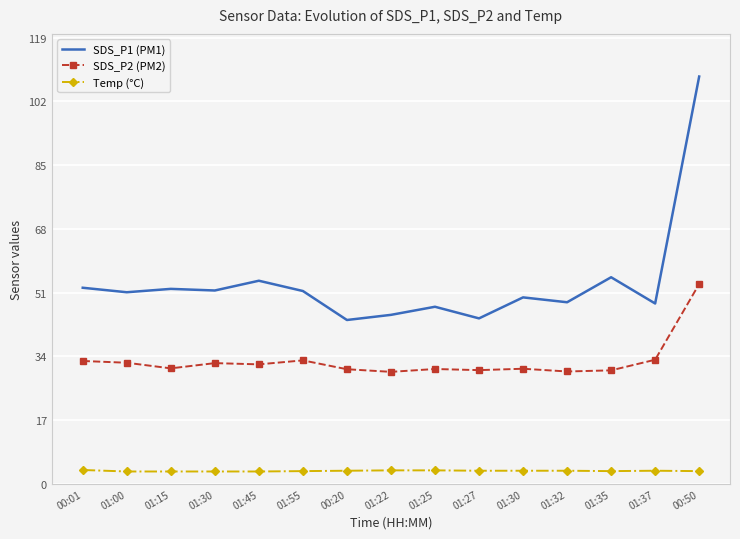

Reading left to right, extract all data points from this chart.

SDS_P1 (PM1): 00:01=52.3	01:00=51.1	01:15=52.0	01:30=51.6	01:45=54.2	01:55=51.4	00:20=43.7	01:22=45.1	01:25=47.2	01:27=44.1	01:30=49.7	01:32=48.4	01:35=55.1	01:37=48.1	00:50=108.6
SDS_P2 (PM2): 00:01=32.8	01:00=32.3	01:15=30.8	01:30=32.2	01:45=31.9	01:55=32.9	00:20=30.6	01:22=29.9	01:25=30.6	01:27=30.3	01:30=30.7	01:32=30.0	01:35=30.3	01:37=33.1	00:50=53.3
Temp (°C): 00:01=3.7	01:00=3.3	01:15=3.3	01:30=3.3	01:45=3.3	01:55=3.4	00:20=3.5	01:22=3.6	01:25=3.6	01:27=3.5	01:30=3.5	01:32=3.5	01:35=3.4	01:37=3.5	00:50=3.4